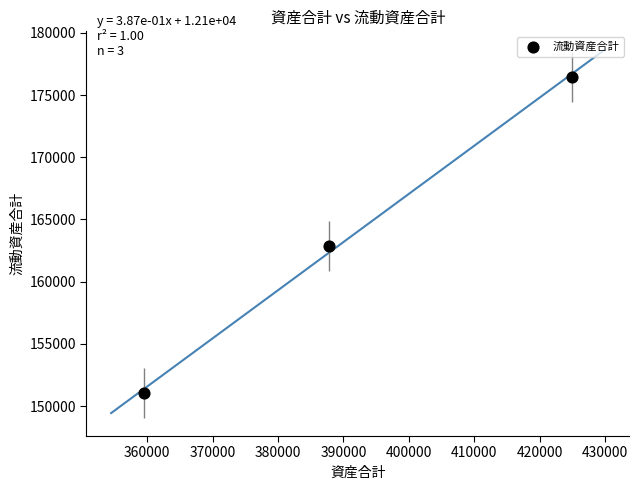

What Y value in the scatter plot is closest to 163773?

162847